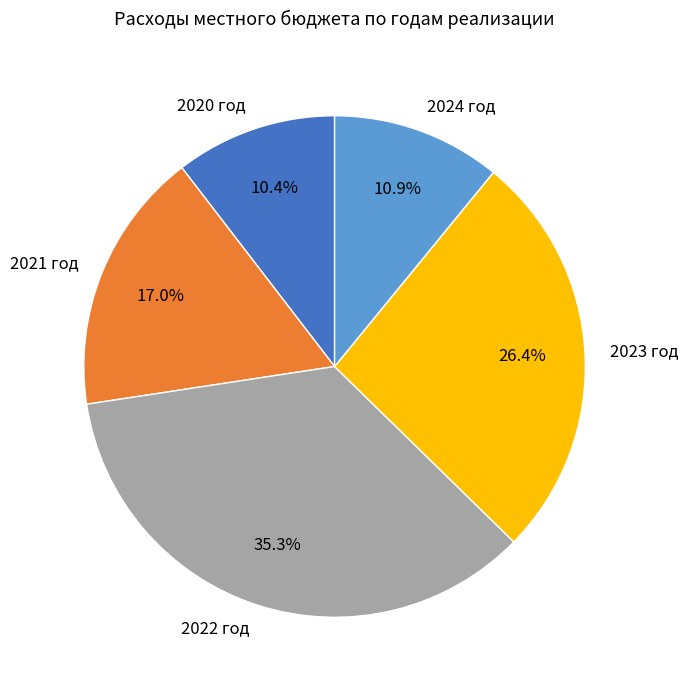

To the nearest percent, what is the difference between the largest and smallest slice percentages?

25%